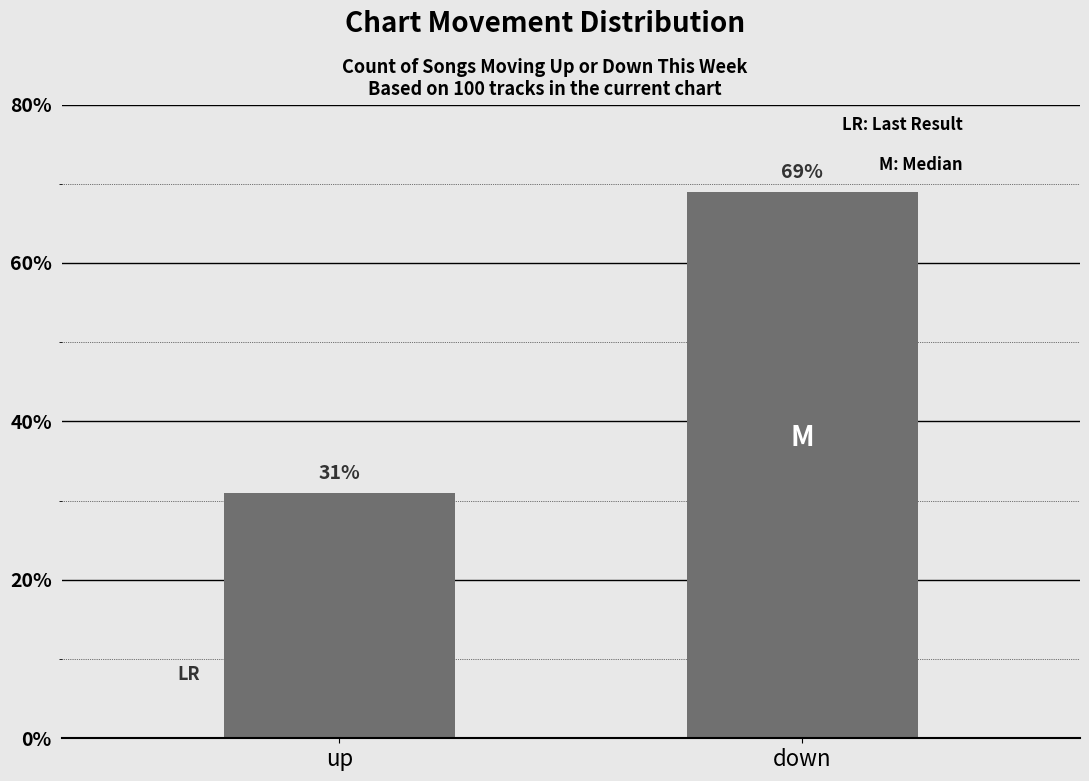

Which label corresponds to the largest value in the chart?

down